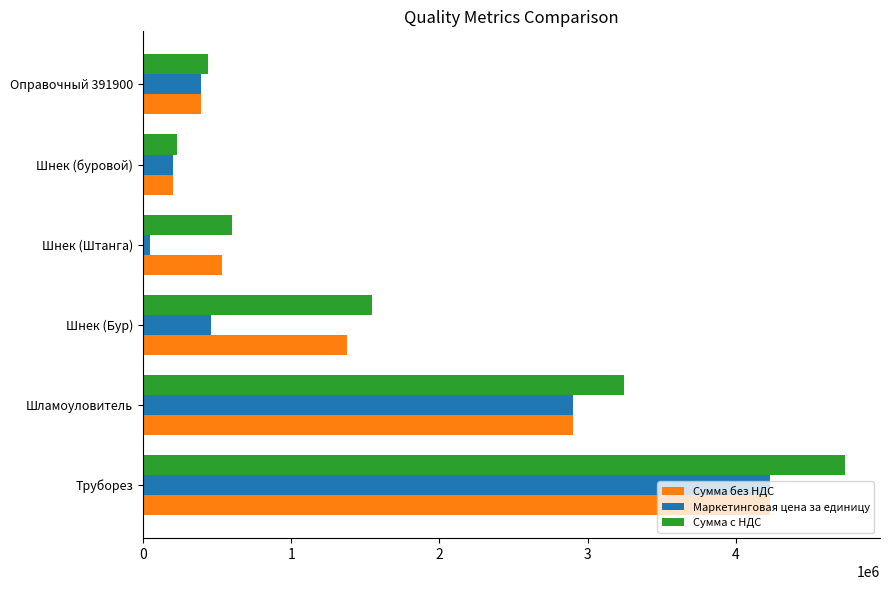

Which category has the lowest value across all series?

Шнек (Штанга)